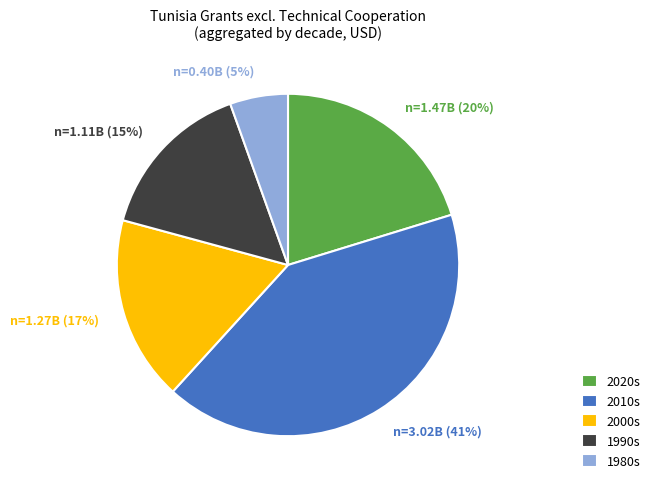

What is the smallest slice in the pie chart?

1980s